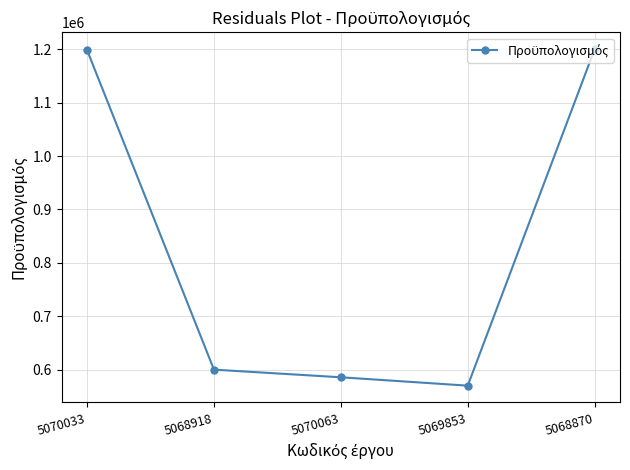

How many points are lower than both their immediate neighbors (excluding endpoints)?

1